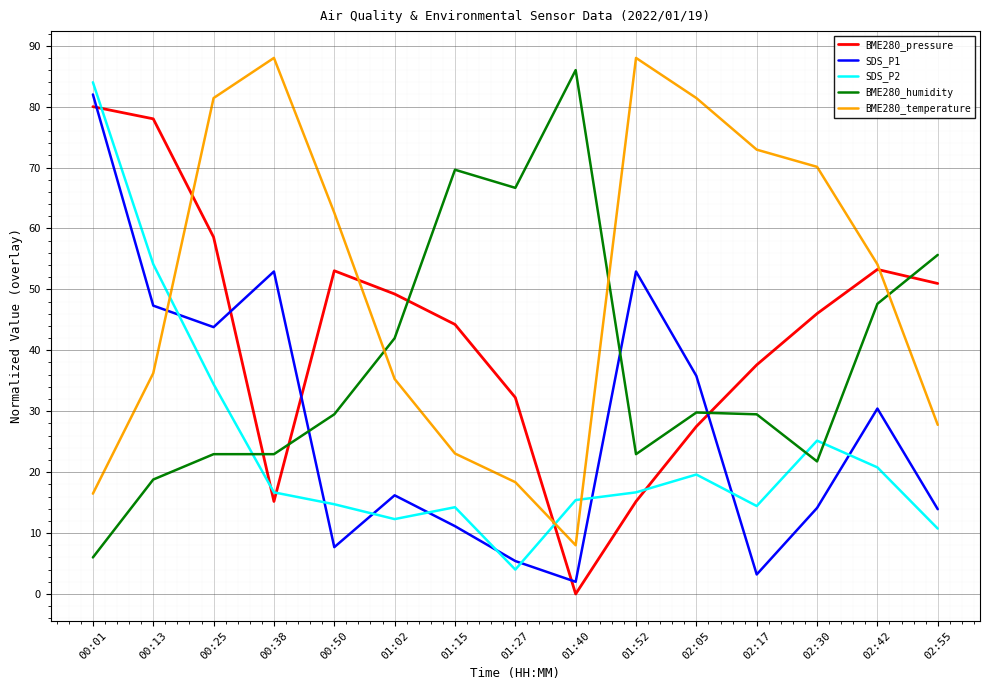

What is the minimum value for BME280_temperature?

8.0